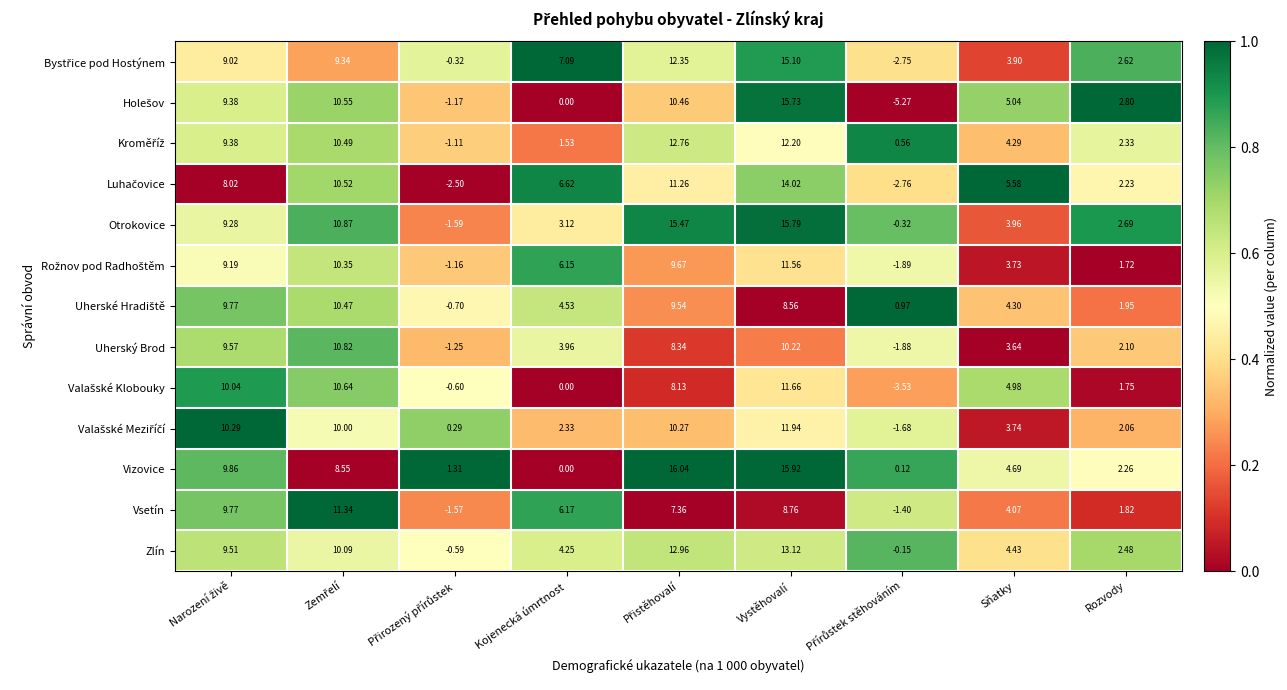

Where is Uherský Brod nearest to the value 4?

Kojenecká úmrtnost